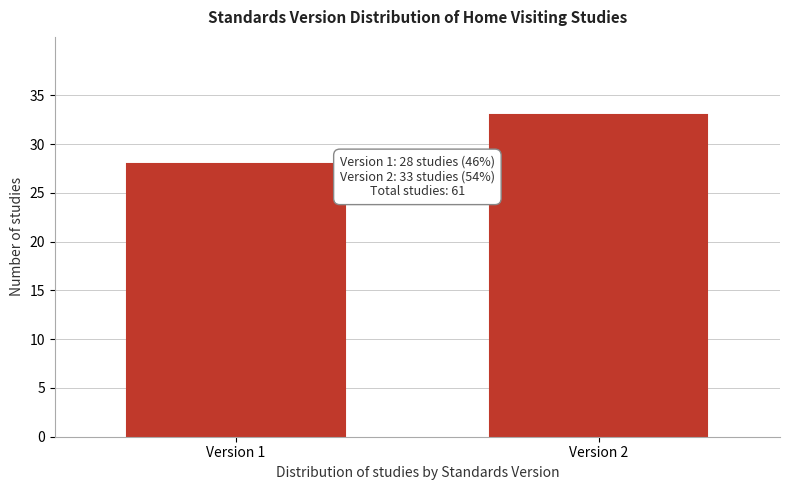

Reading left to right, transcribe all the data shown in this chart.

28	33